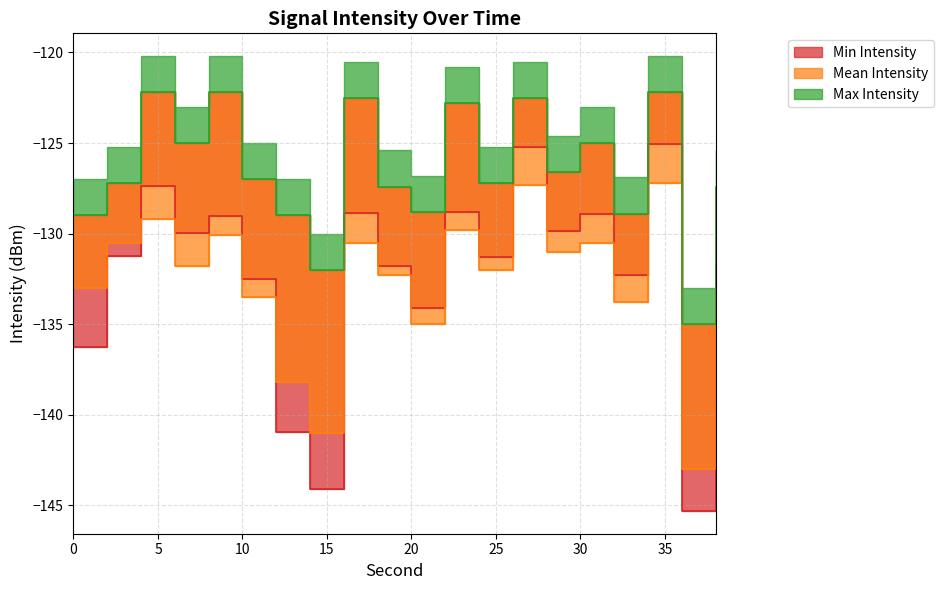

Which label corresponds to the smallest value in the chart?

36